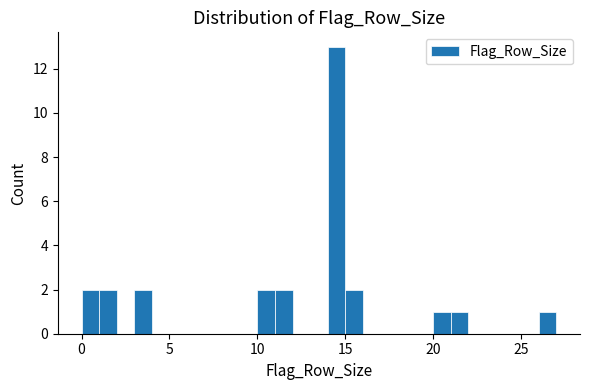

Read against the x-axis, roughly where is the centre of the tallest bar?

14.5